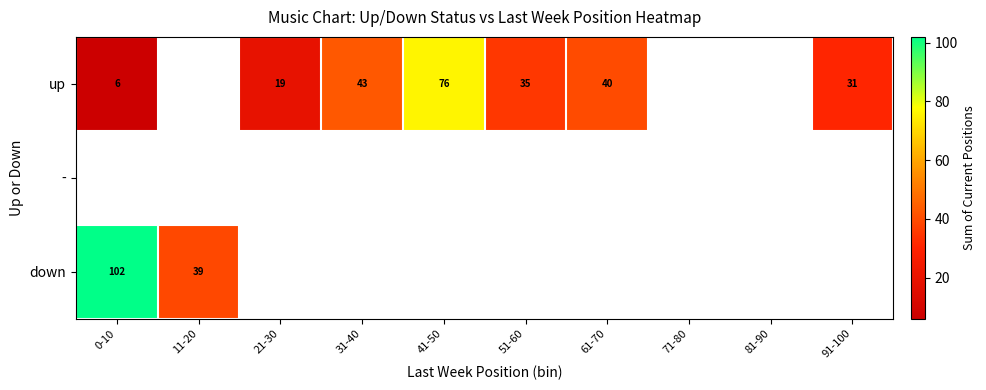

Is it true that down equals 52 at 11-20?

False